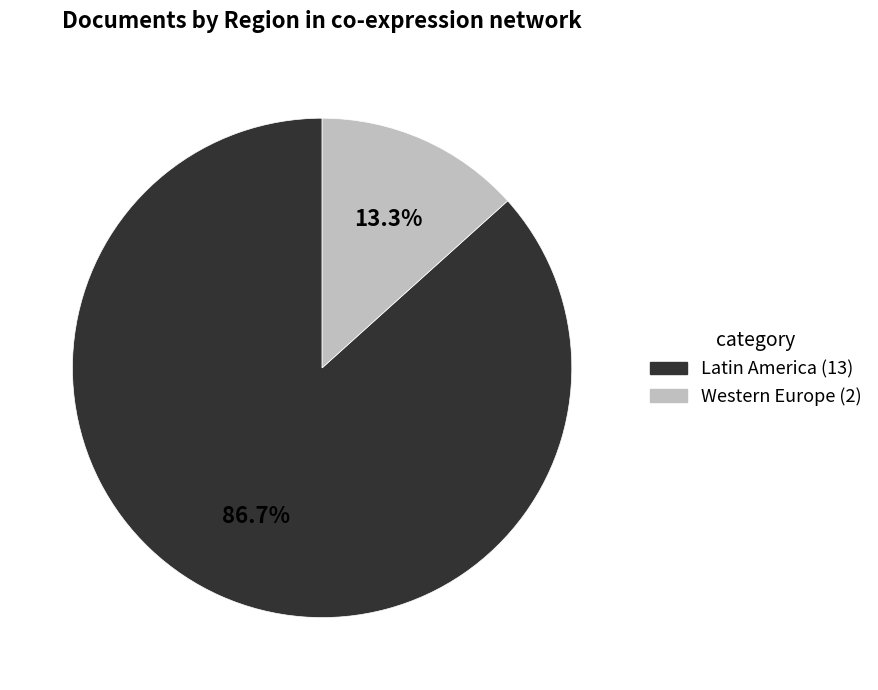

To the nearest percent, what portion does Western Europe represent?

13%